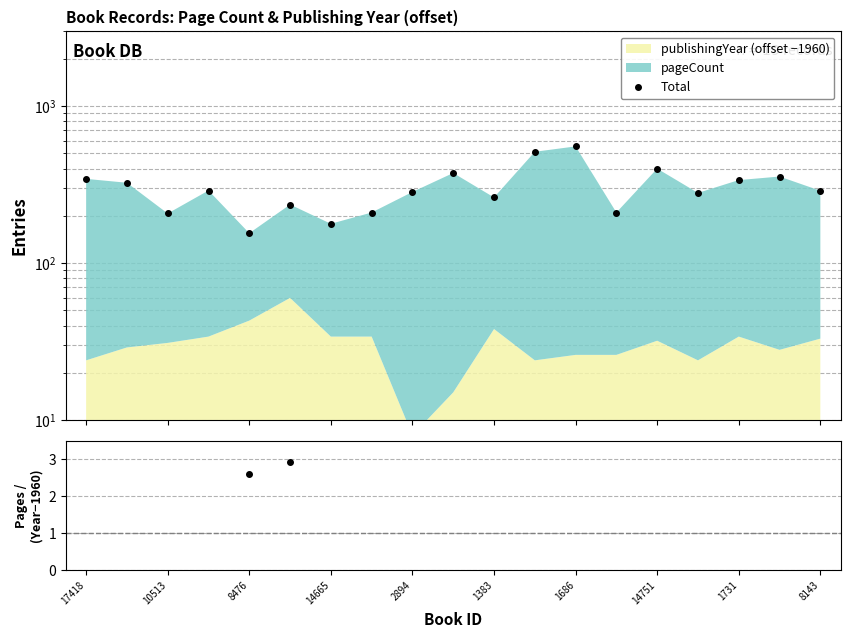

How many values in the Total series are below 289?

9